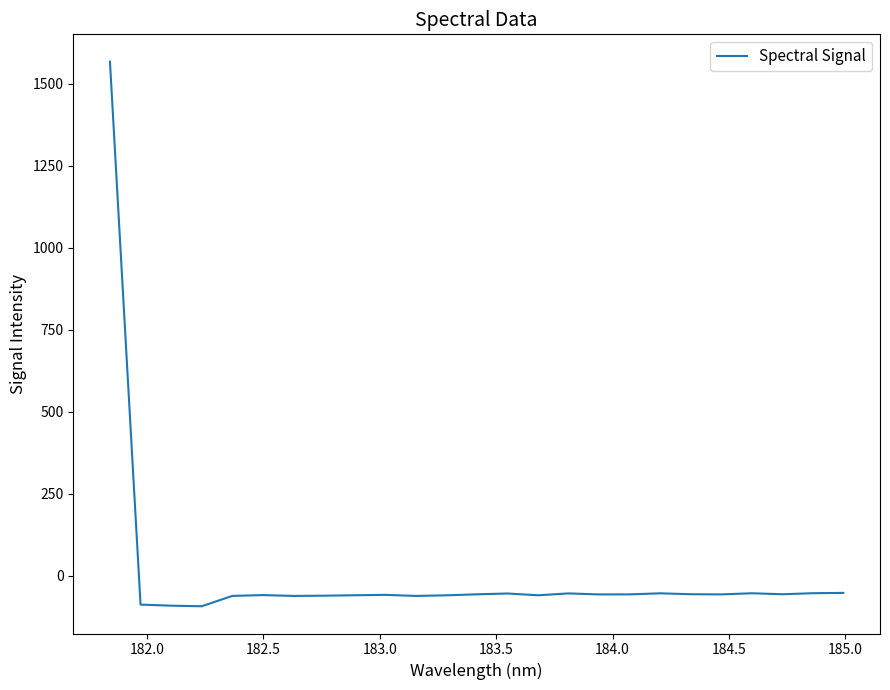

Count the number of data series in this chart.

1